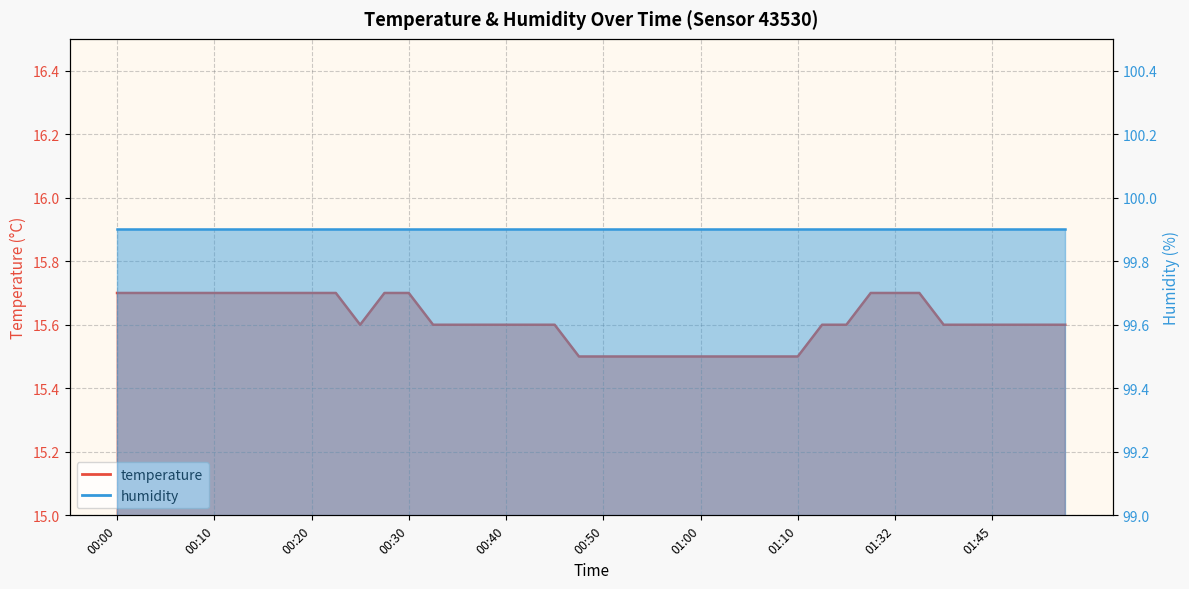

Reading left to right, list all the values displayed in this chart.

00:00=15.7	00:02=15.7	00:05=15.7	00:07=15.7	00:10=15.7	00:12=15.7	00:15=15.7	00:17=15.7	00:20=15.7	00:22=15.7	00:25=15.6	00:27=15.7	00:30=15.7	00:32=15.6	00:35=15.6	00:37=15.6	00:40=15.6	00:42=15.6	00:45=15.6	00:47=15.5	00:50=15.5	00:52=15.5	00:55=15.5	00:57=15.5	01:00=15.5	01:02=15.5	01:05=15.5	01:07=15.5	01:10=15.5	01:13=15.6	01:15=15.6	01:30=15.7	01:32=15.7	01:35=15.7	01:37=15.6	01:40=15.6	01:45=15.6	01:48=15.6	01:51=15.6	01:56=15.6